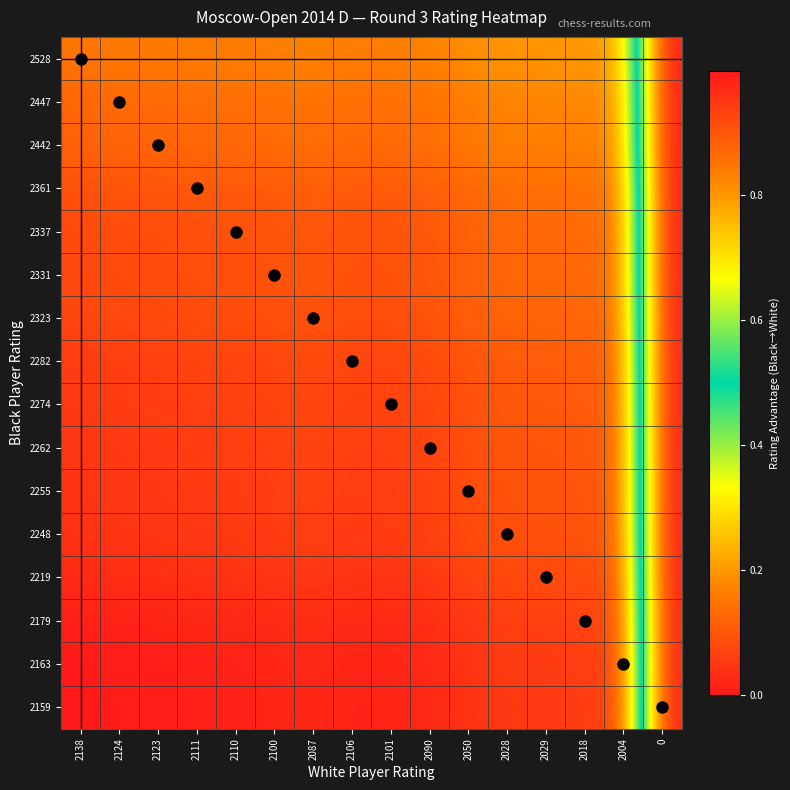

Which category has the lowest value across all series?

2138